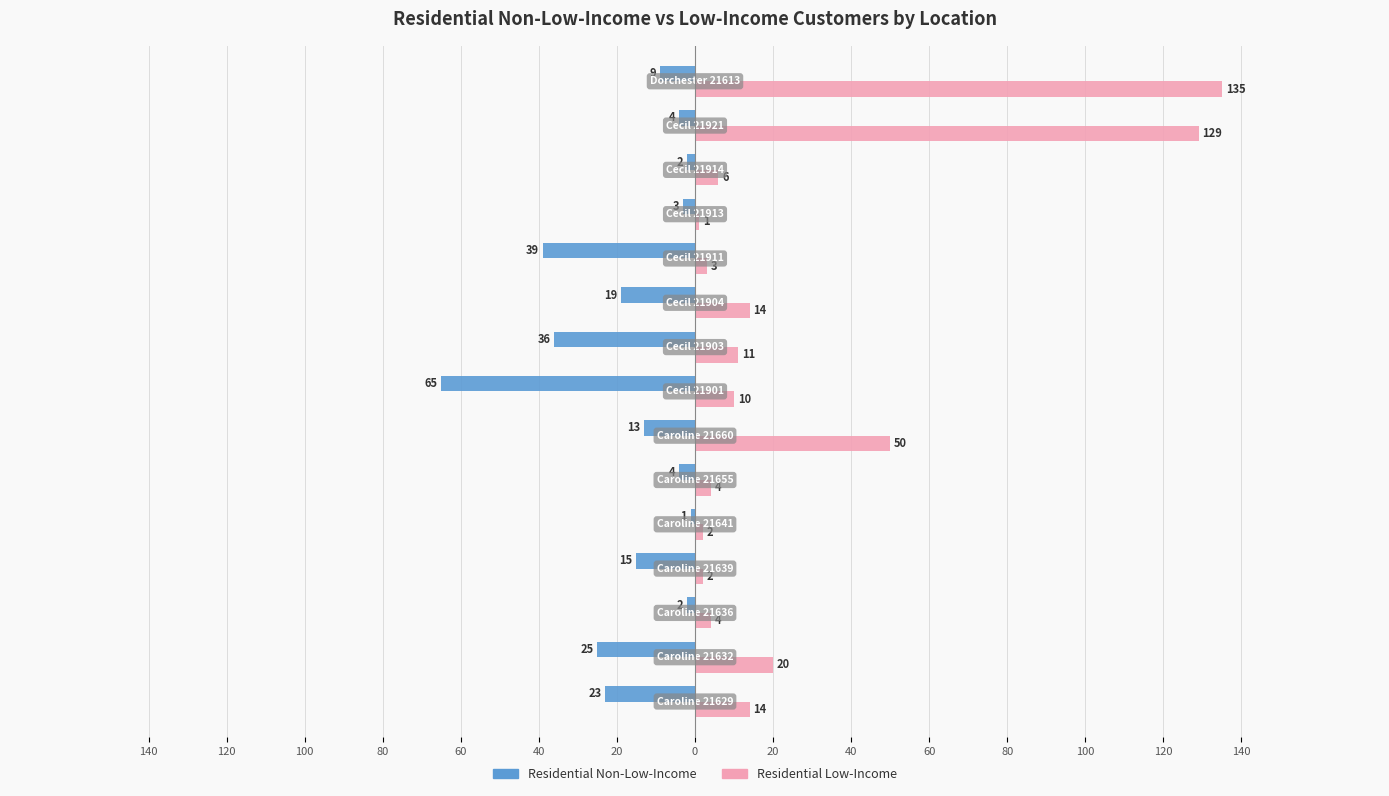

What is the difference between the maximum and minimum values in the Residential Low-Income series?

134